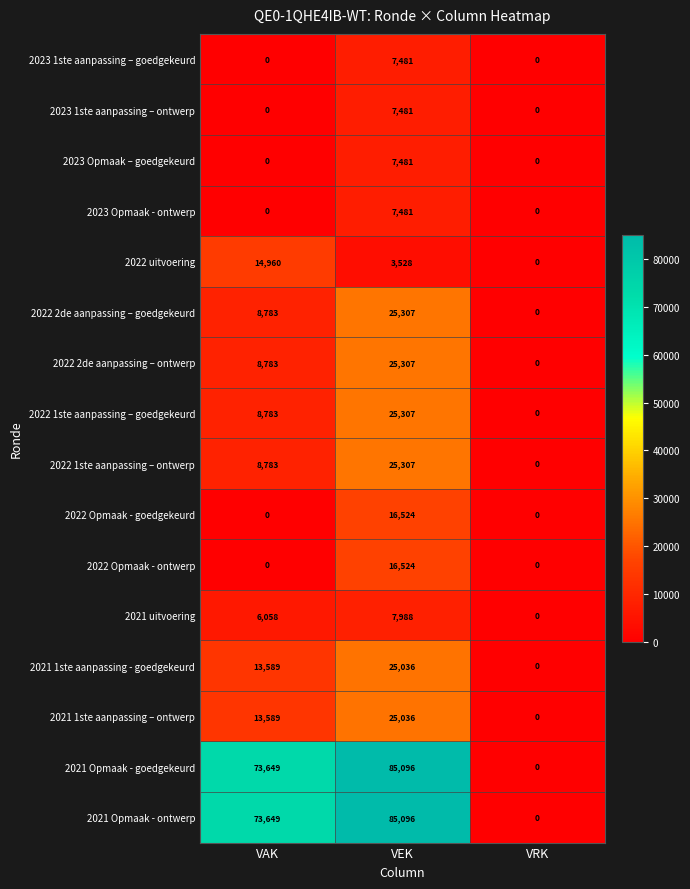

Is the value of 2023 1ste aanpassing – ontwerp at VEK greater than the value of 2022 Opmaak - ontwerp at VRK?

Yes